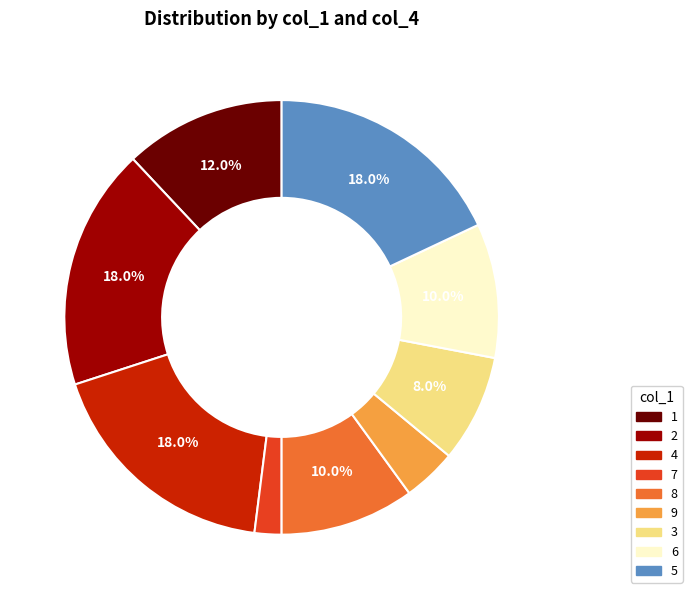

Is there any slice that represents more than half of the pie?

No